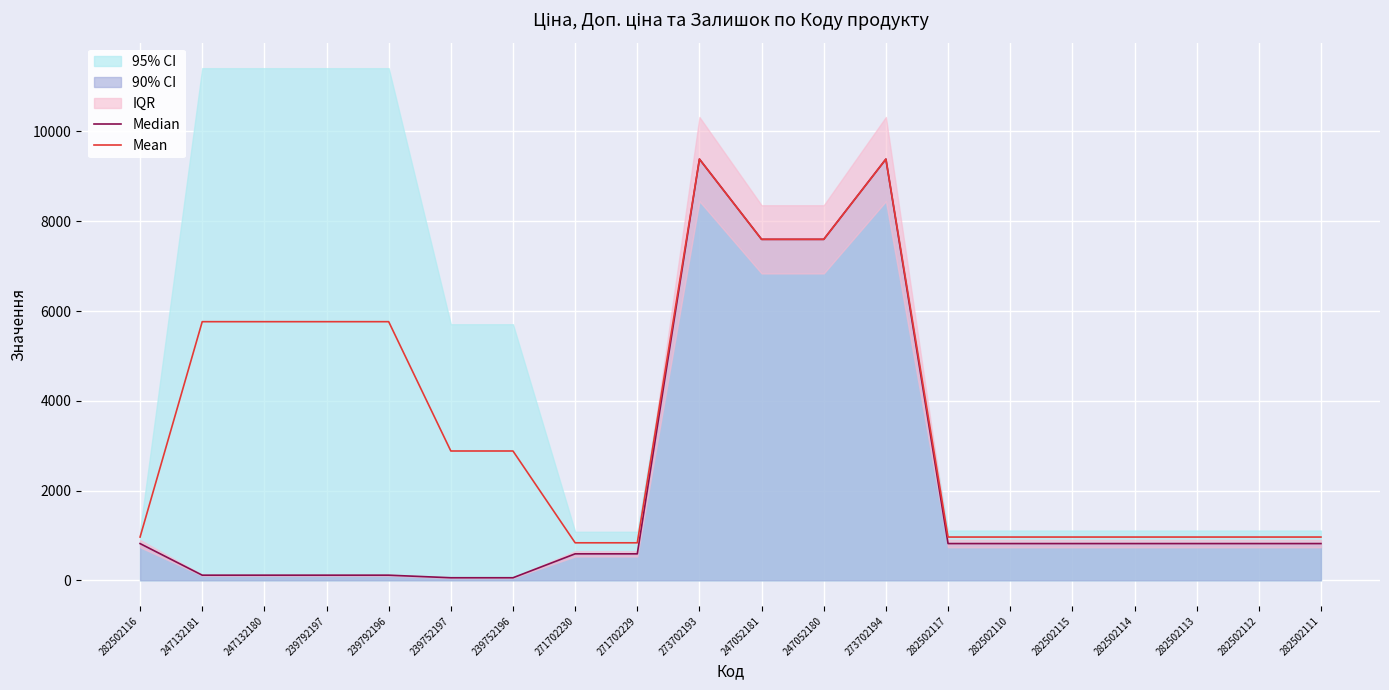

True or false: Mean and Median intersect in this chart.

False